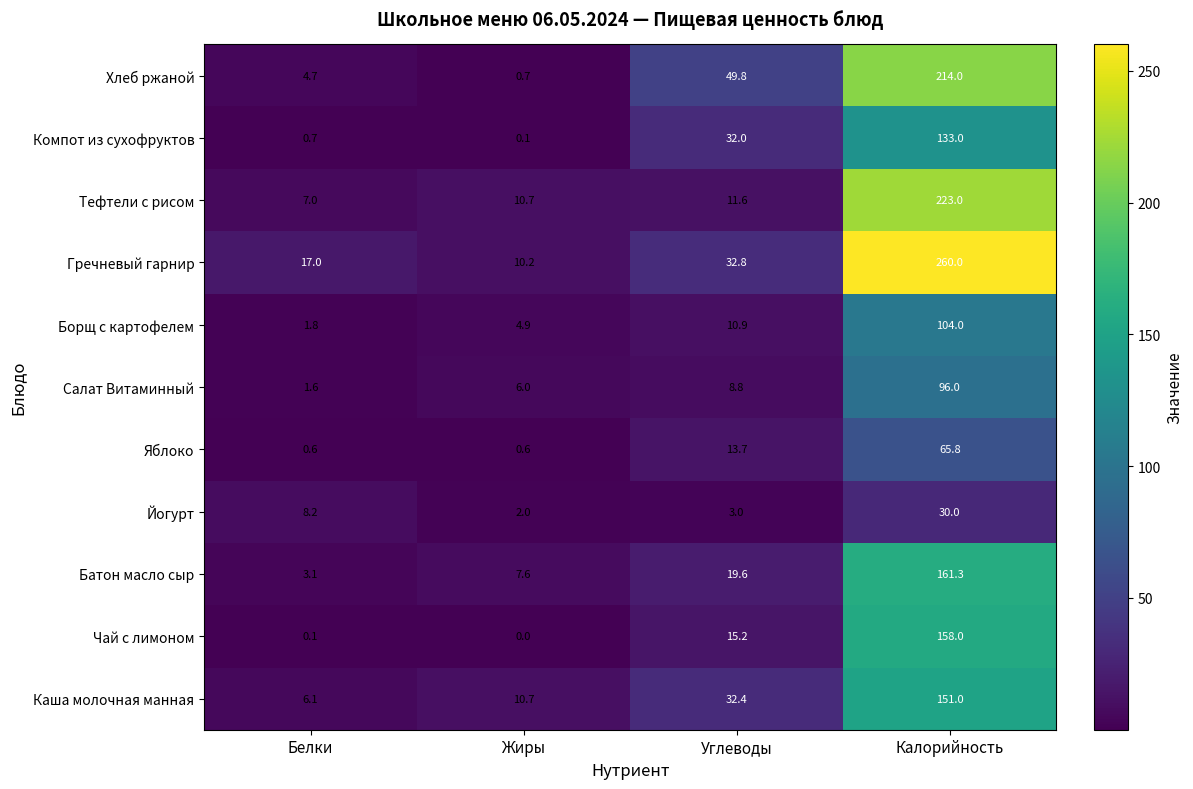

Which series has the largest range (max minus min)?

Гречневый гарнир